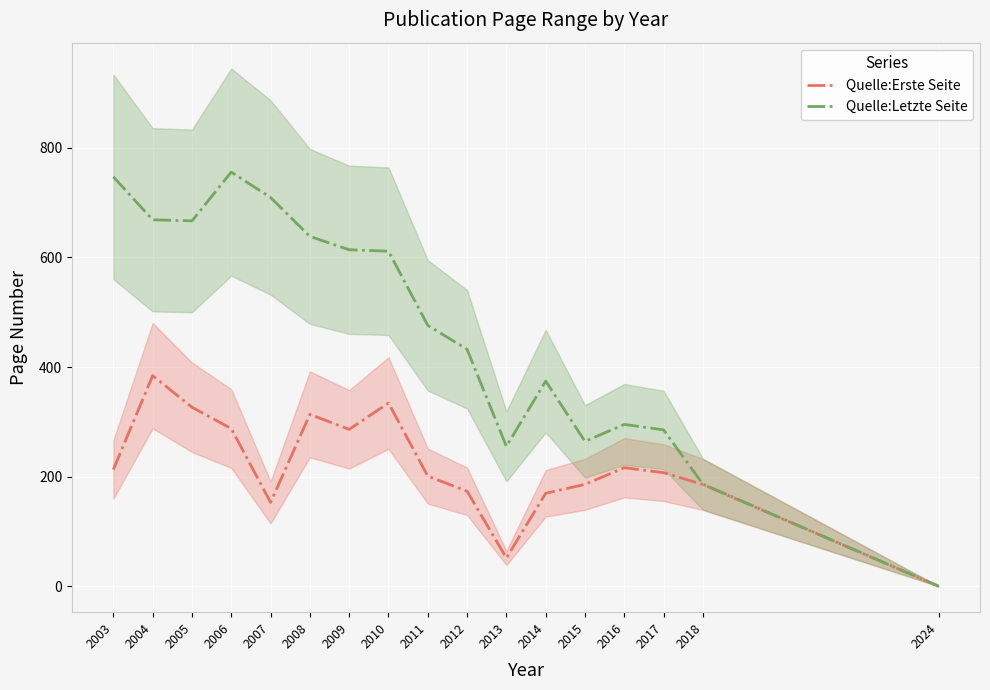

Does the chart display data point markers on the line(s)?

No